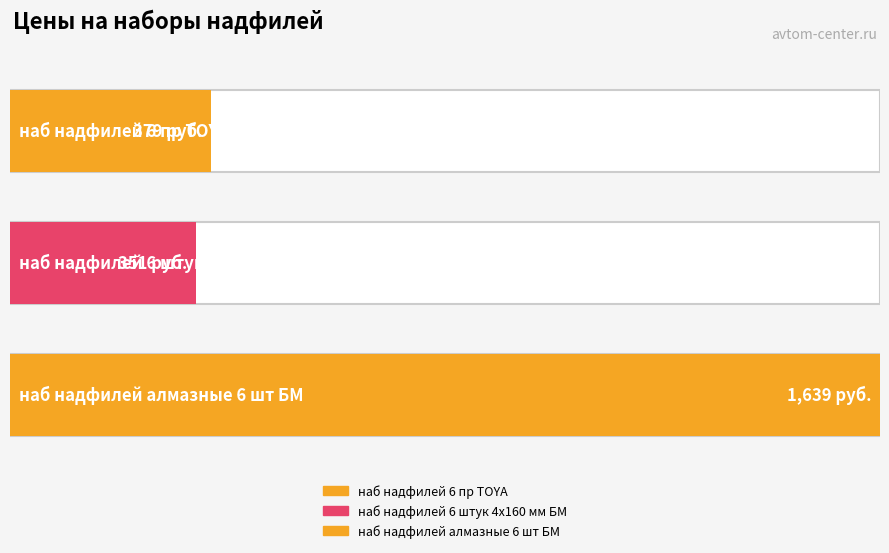

How many data points does each series have?

3